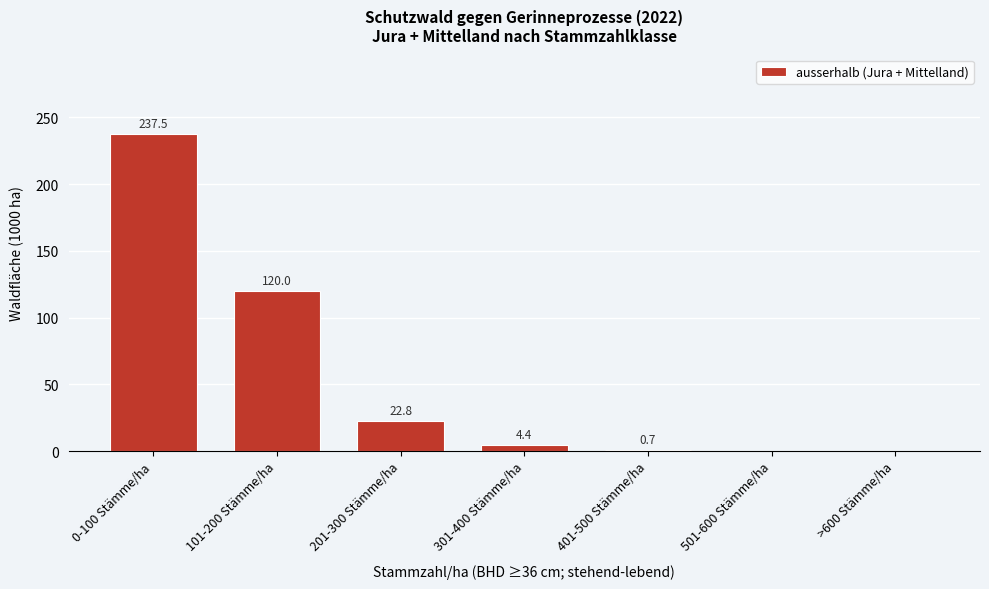

Reading left to right, what are all the values shown in this chart?

0-100 Stämme/ha=237.5	101-200 Stämme/ha=120.0	201-300 Stämme/ha=22.8	301-400 Stämme/ha=4.4	401-500 Stämme/ha=0.7	501-600 Stämme/ha=0.0	>600 Stämme/ha=0.0